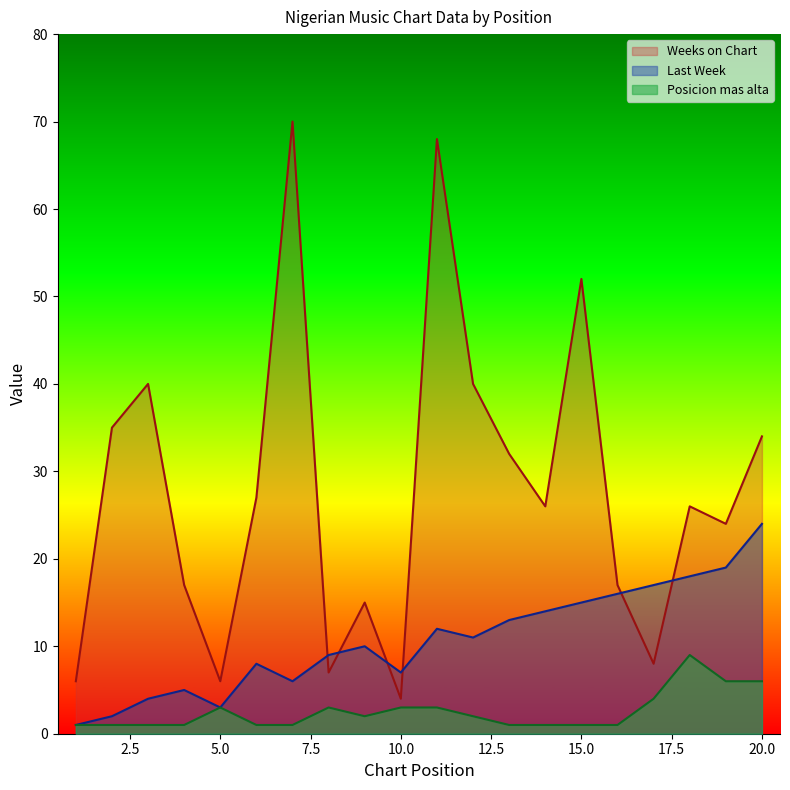

List the series in order of their overall mean, lowest first.

Posicion mas alta, Last Week, Weeks on Chart